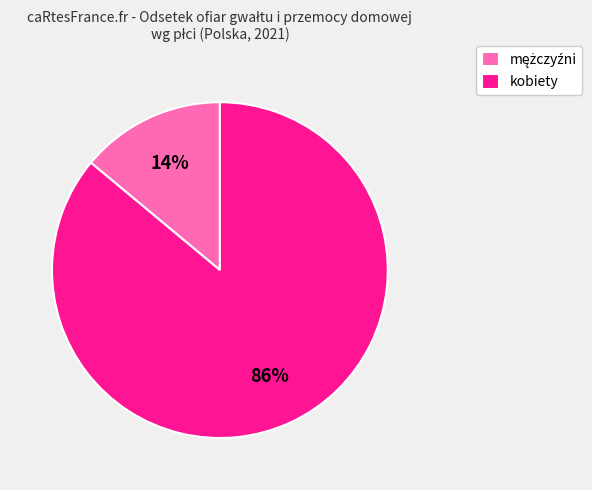

To the nearest percent, what percentage of the pie is kobiety?

86%